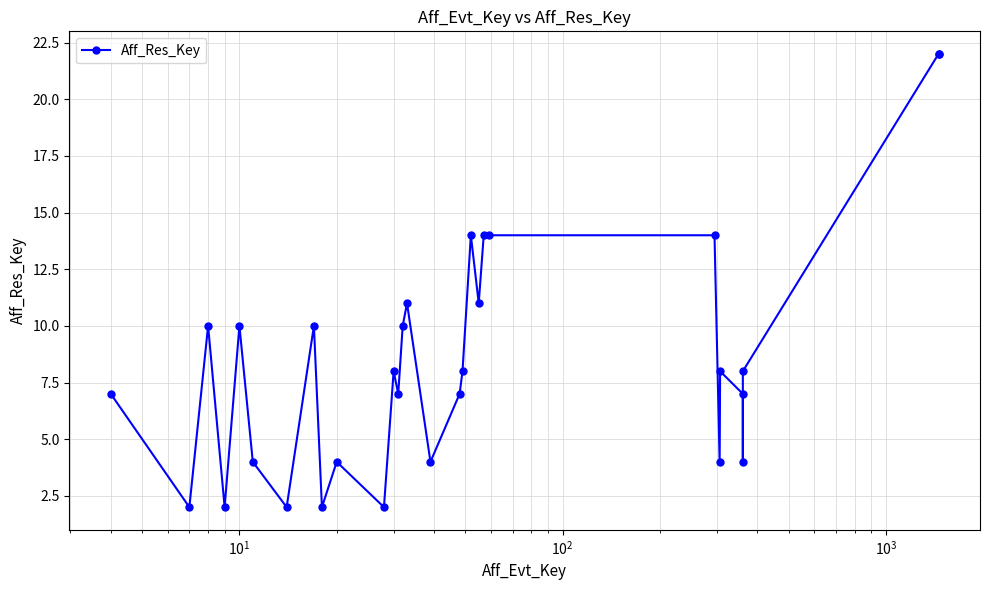

What is the difference between the maximum and minimum values?

20